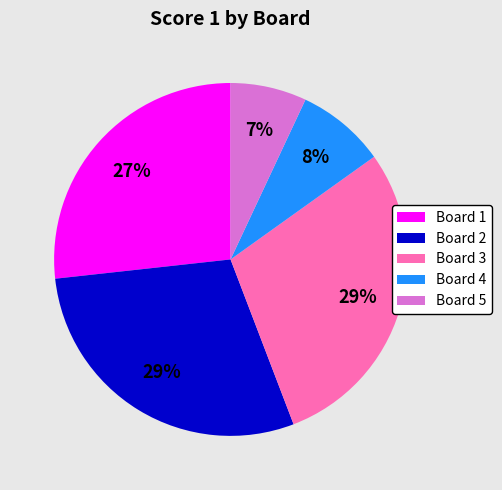

To the nearest percent, what percentage of the pie is Board 2?

29%